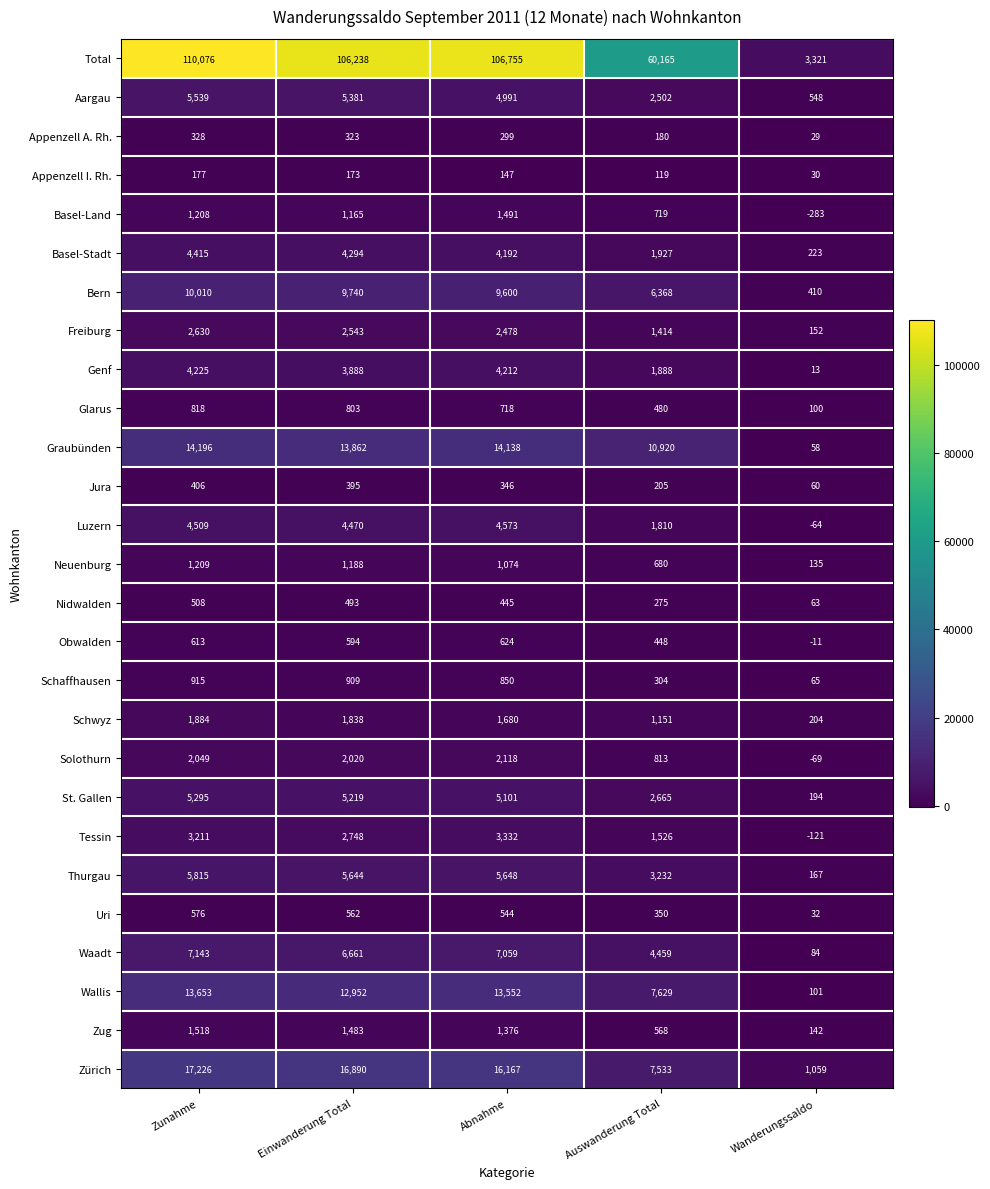

Which series has the largest range (max minus min)?

Total